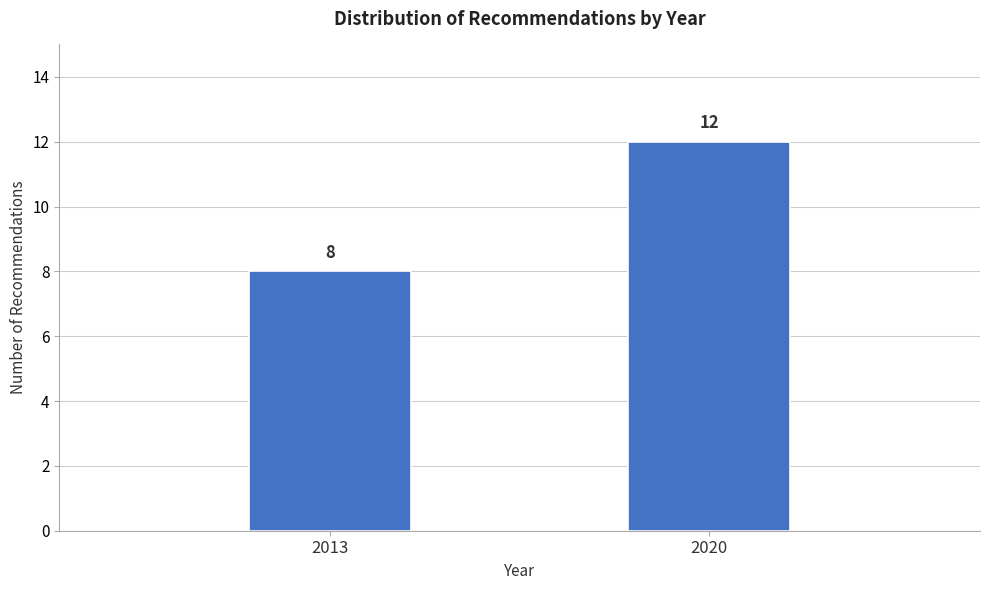

Reading right to left, what are all the values shown in this chart?

2020=12	2013=8